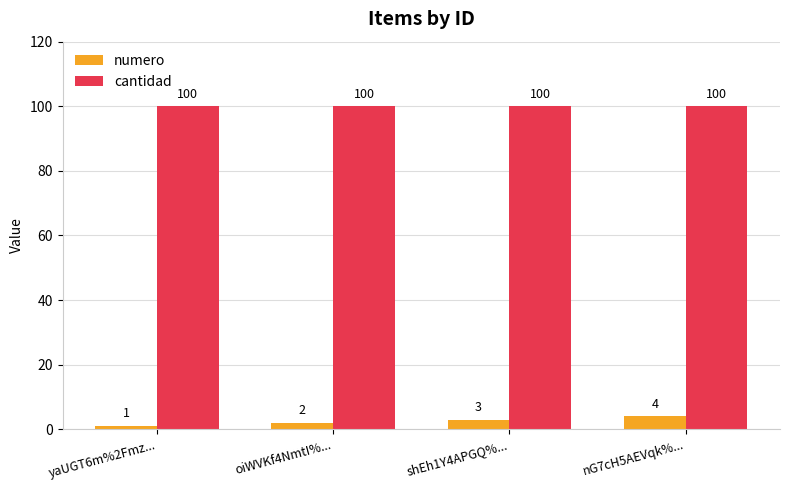

List the series in order of their overall mean, highest first.

cantidad, numero